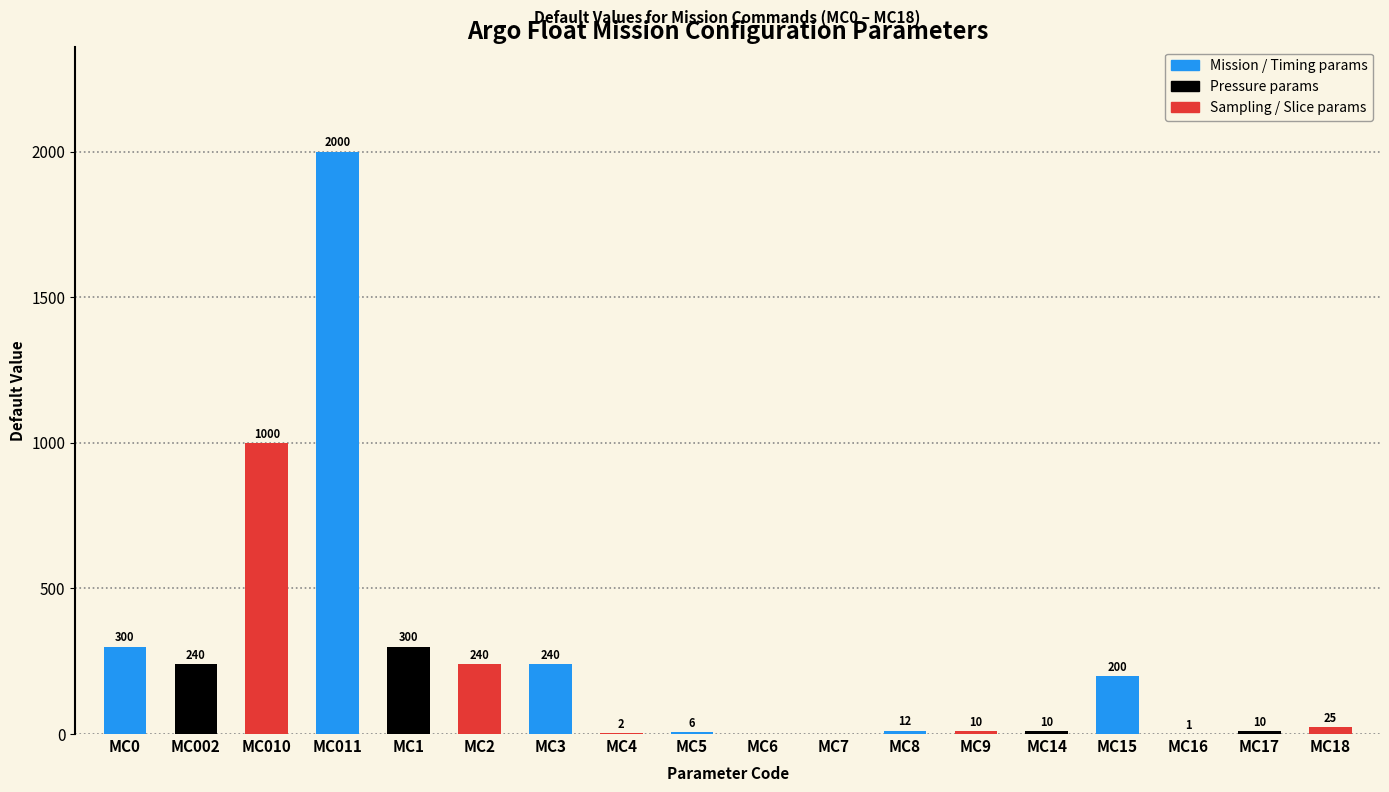

Where is the data nearest to the value 1000?

MC010